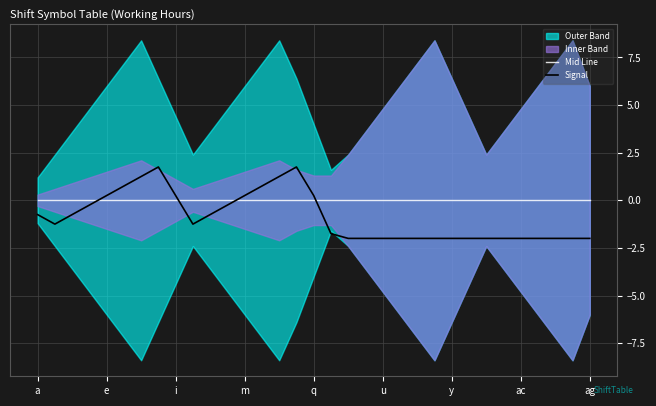

Which series has the largest total across all categories?

Mid Line